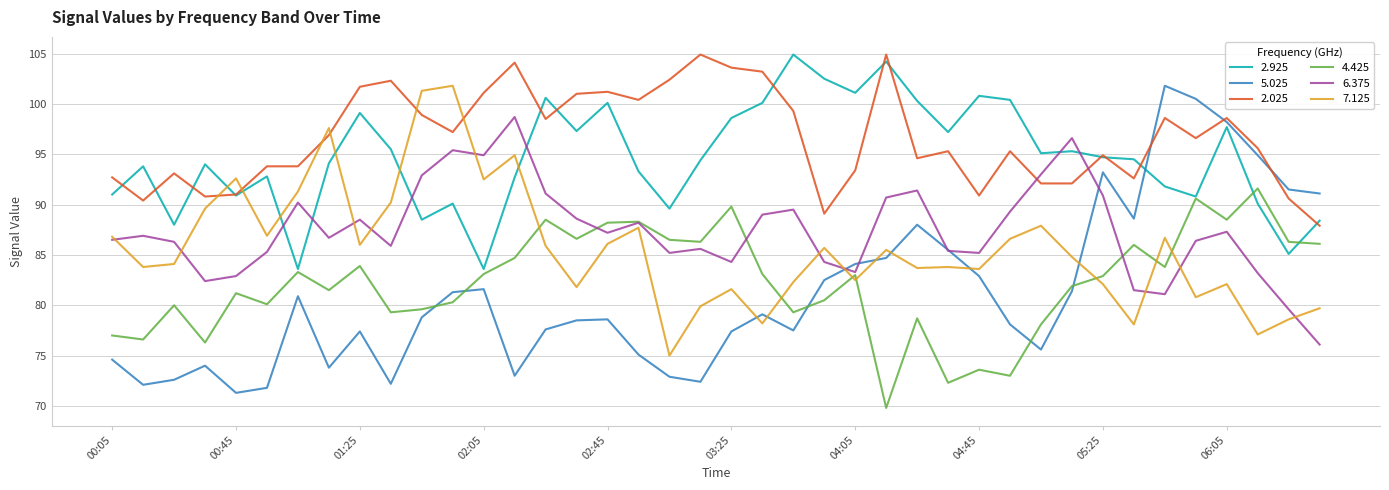

What is the greatest value displayed?

104.9